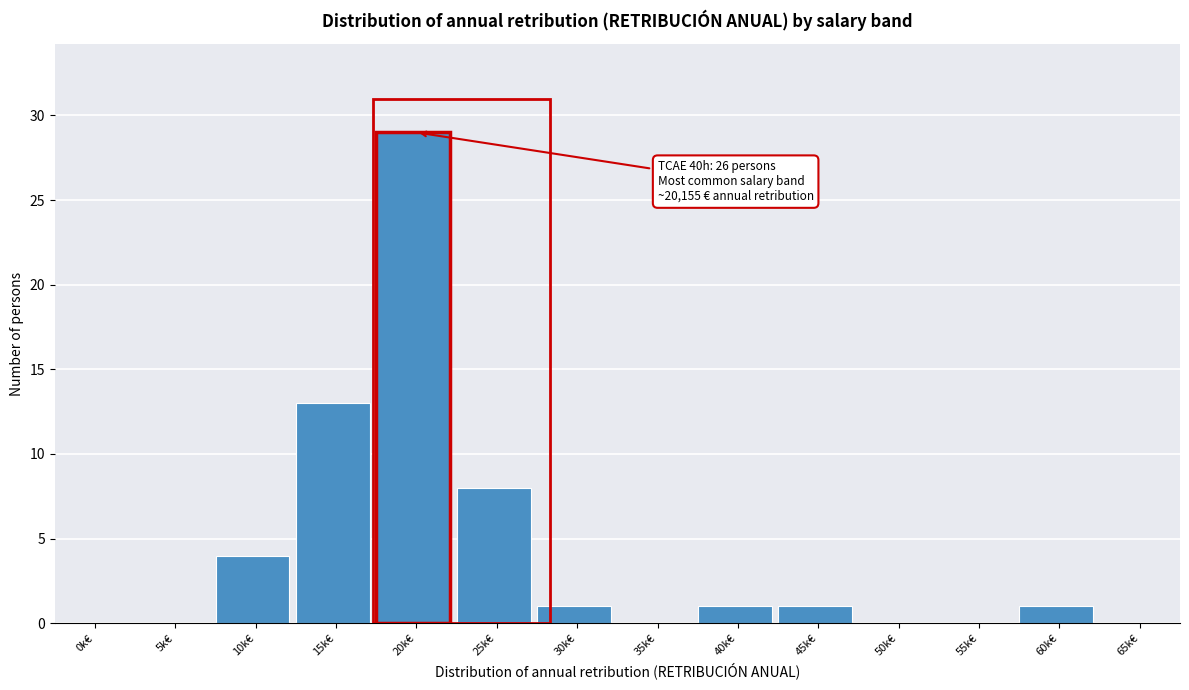

Reading left to right, transcribe all the data shown in this chart.

0k€=0	5k€=0	10k€=4	15k€=13	20k€=29	25k€=8	30k€=1	35k€=0	40k€=1	45k€=1	50k€=0	55k€=0	60k€=1	65k€=0